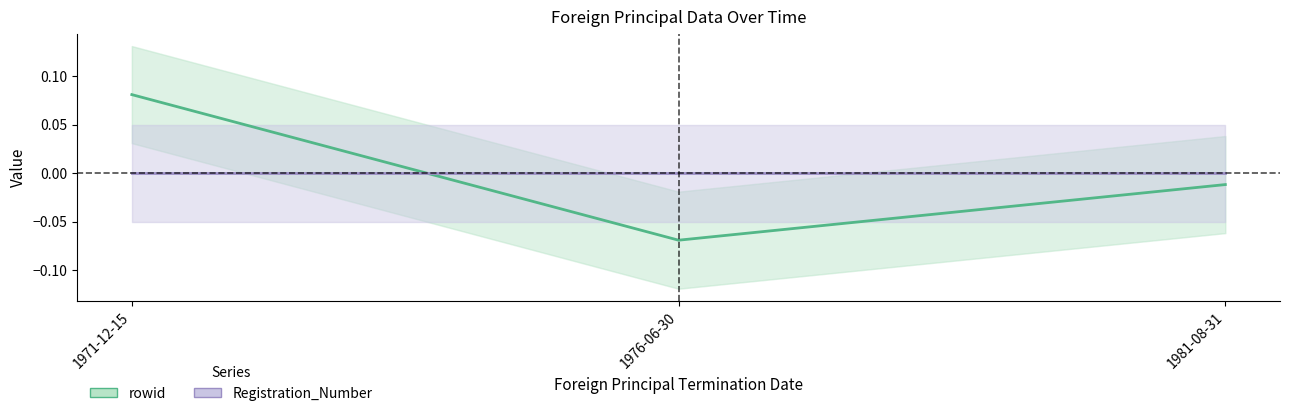

Which has a higher value, 1981-08-31 or 1971-12-15?

1971-12-15